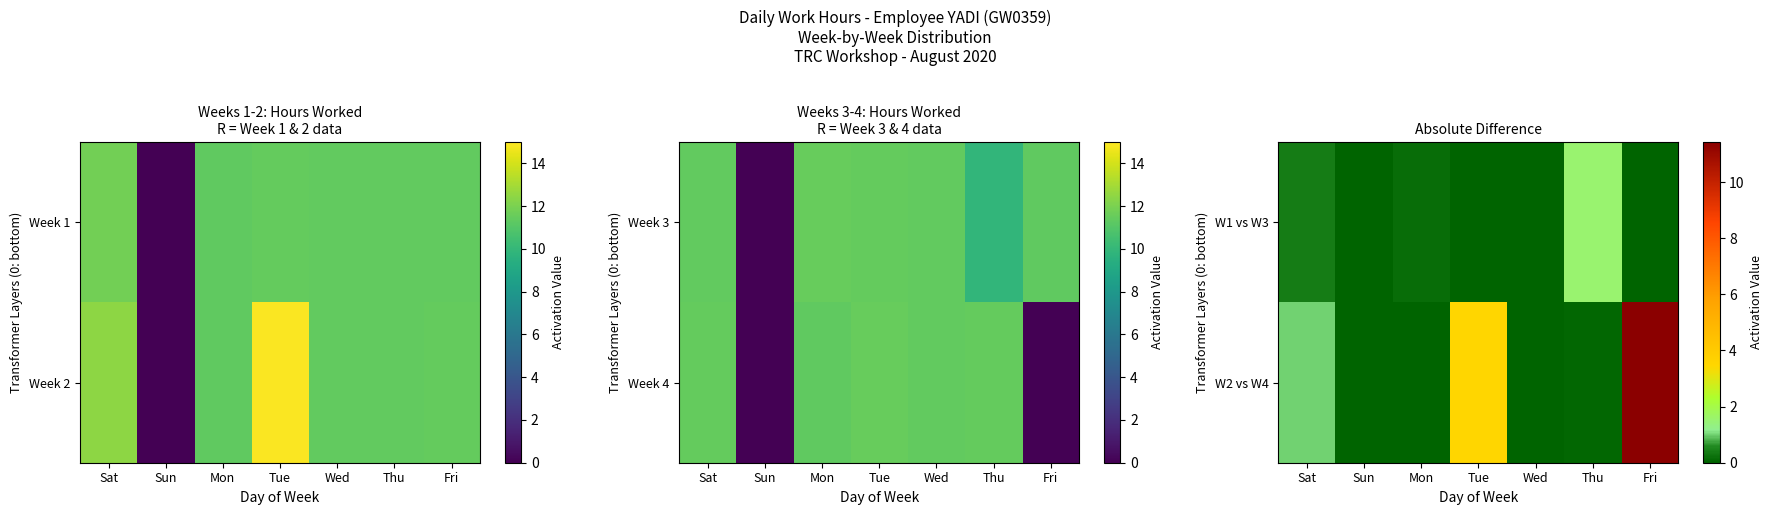

Which has a higher value, Thu or Sun?

Thu